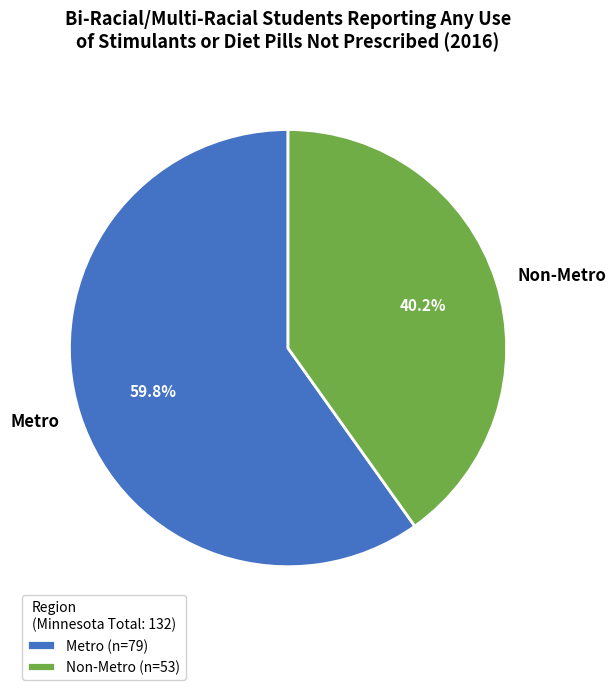

Does any single category account for the majority?

Yes